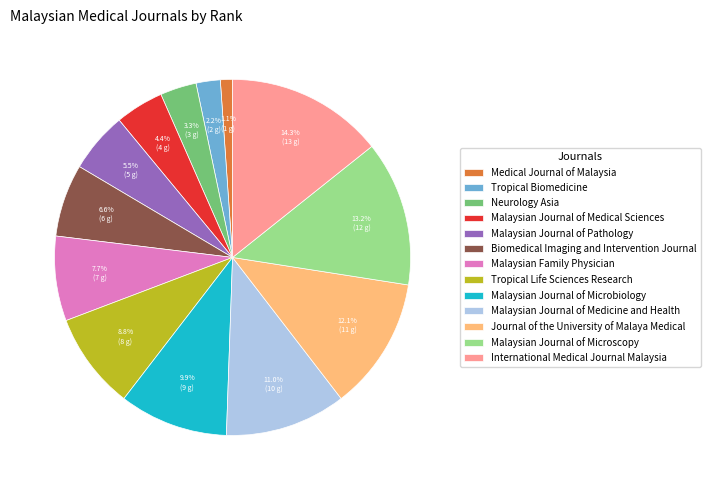

Rank the categories by value from lowest to highest.

Medical Journal of Malaysia, Tropical Biomedicine, Neurology Asia, Malaysian Journal of Medical Sciences, Malaysian Journal of Pathology, Biomedical Imaging and Intervention Journal, Malaysian Family Physician, Tropical Life Sciences Research, Malaysian Journal of Microbiology, Malaysian Journal of Medicine and Health, Journal of the University of Malaya Medical, Malaysian Journal of Microscopy, International Medical Journal Malaysia